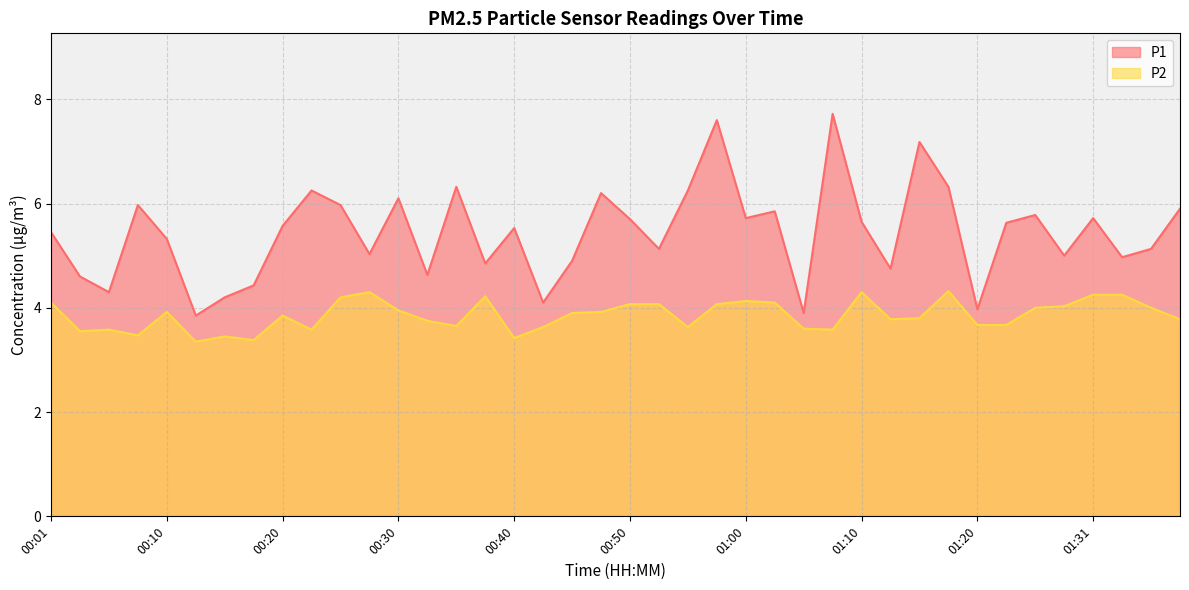

Which has a higher value, 01:23 or 01:20?

01:23